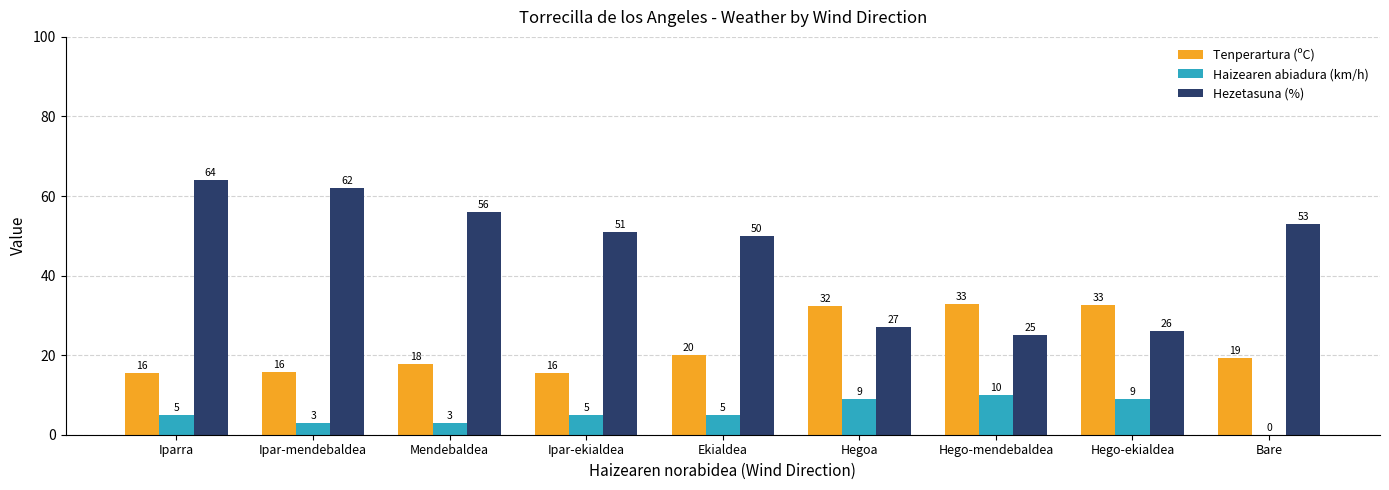

Where is Hezetasuna (%) nearest to the value 44?

Ekialdea